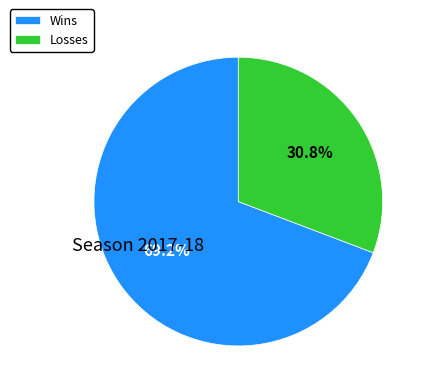

Which category has the biggest portion of the pie?

Wins